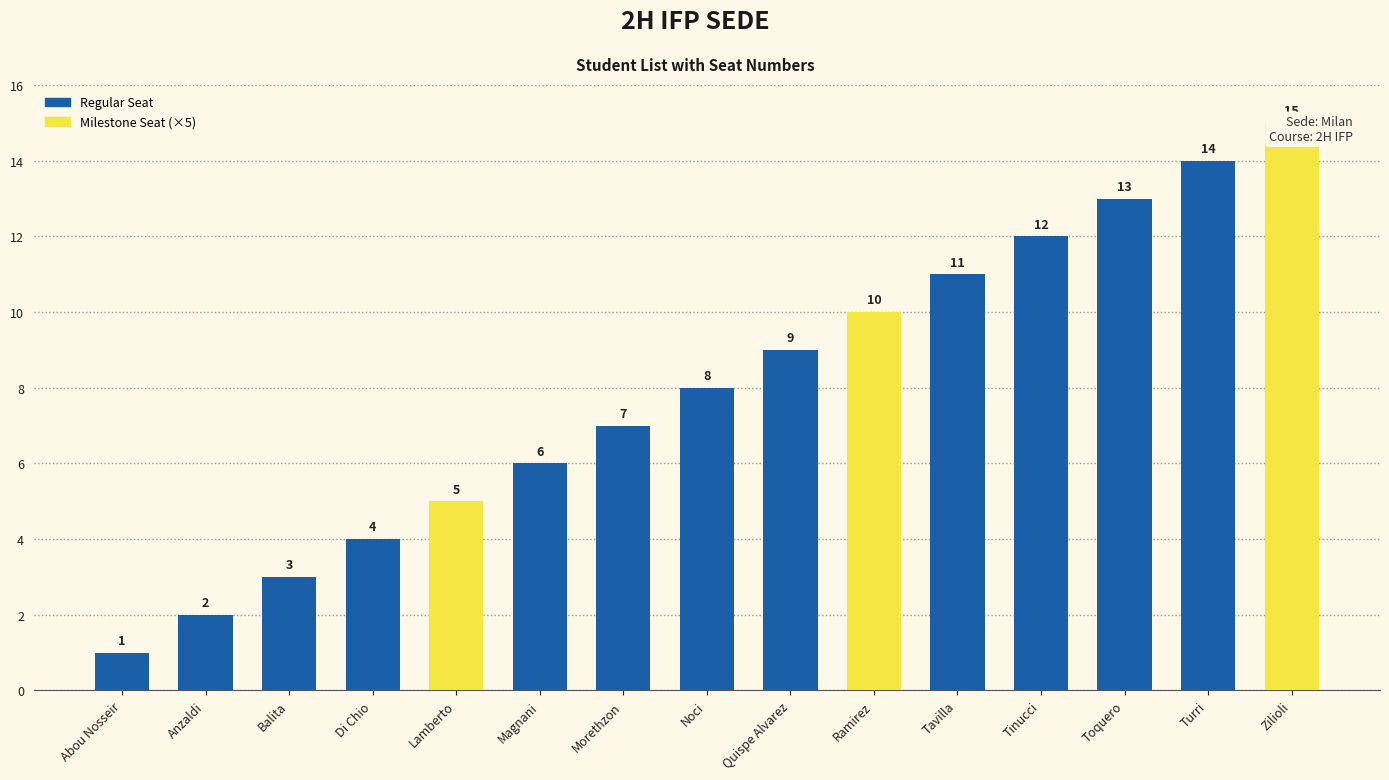

What is the change in value from Ramirez to Turri?

+4